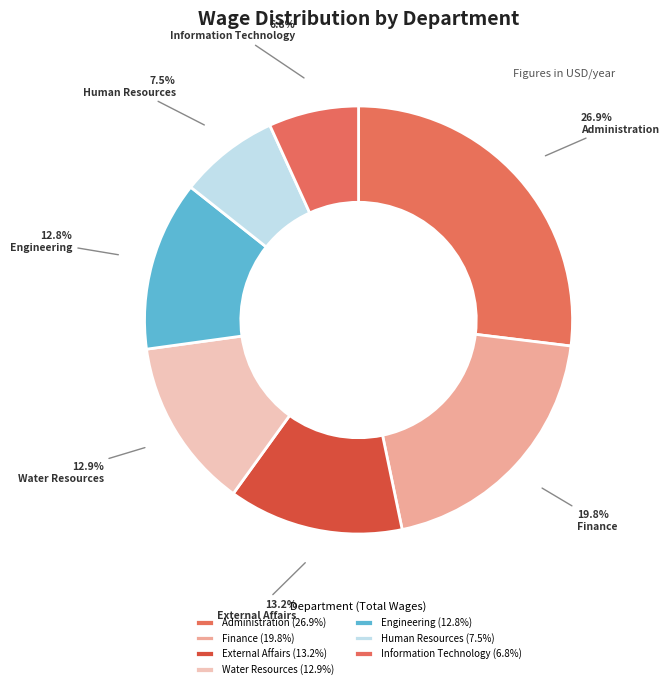

What percentage do Administration and Information Technology together represent?

33.7%